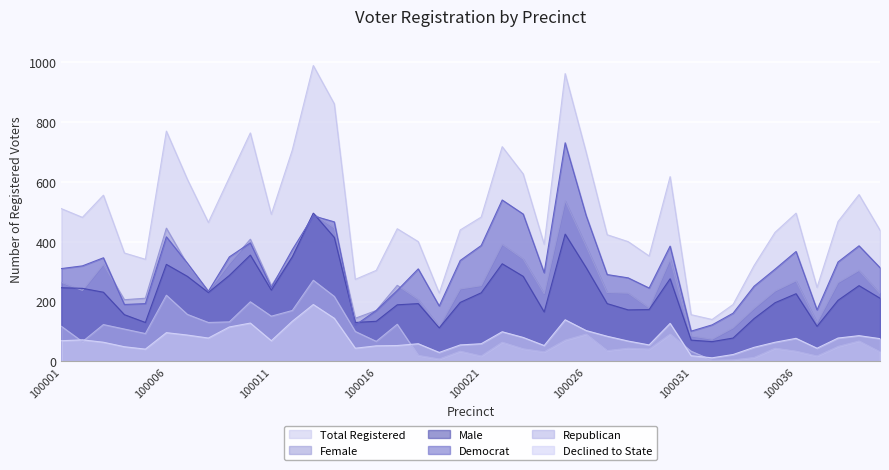

Rank the series by their maximum value, from lowest to highest.

Declined to State, Republican, Male, Female, Democrat, Total Registered